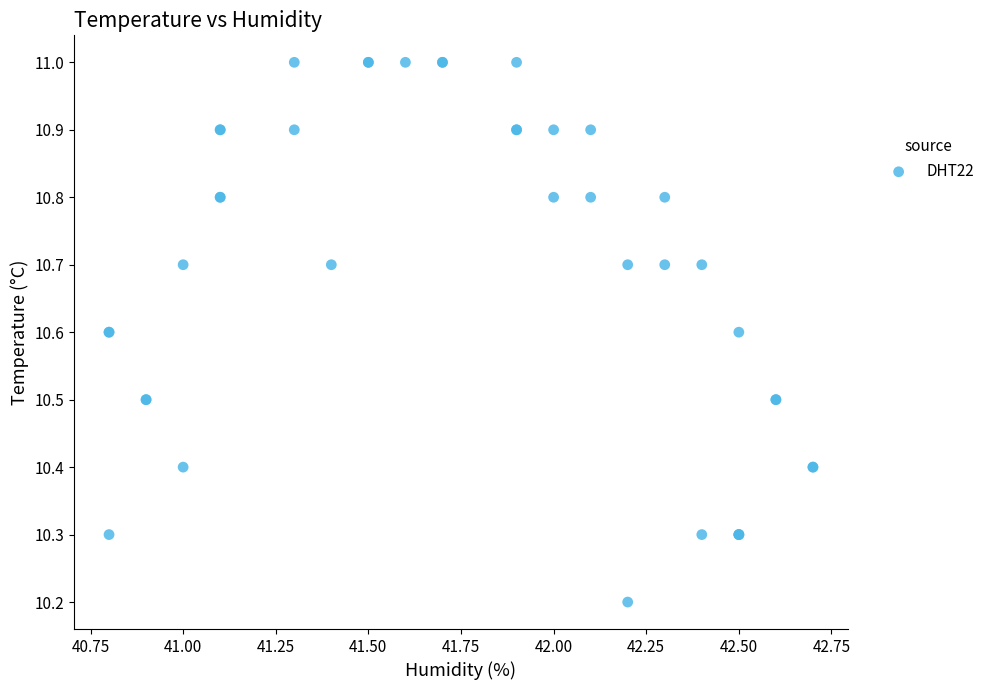

What Y value in the scatter plot is closest to 10?

10.2